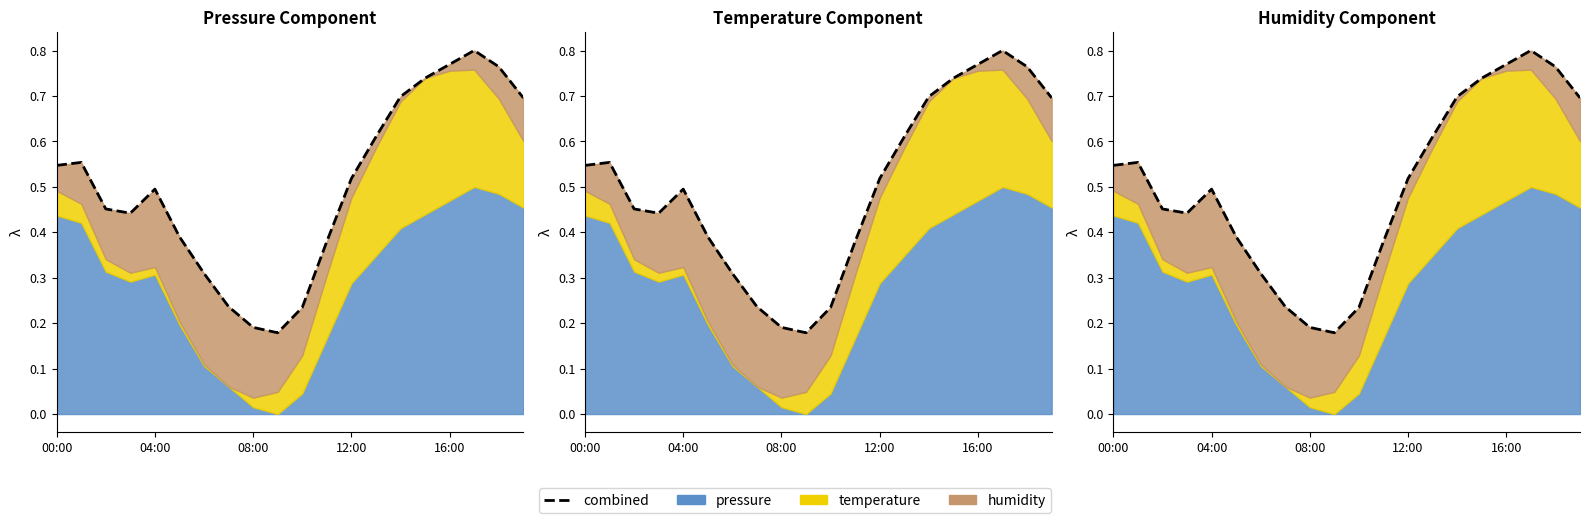

How many categories are shown in the chart?

20